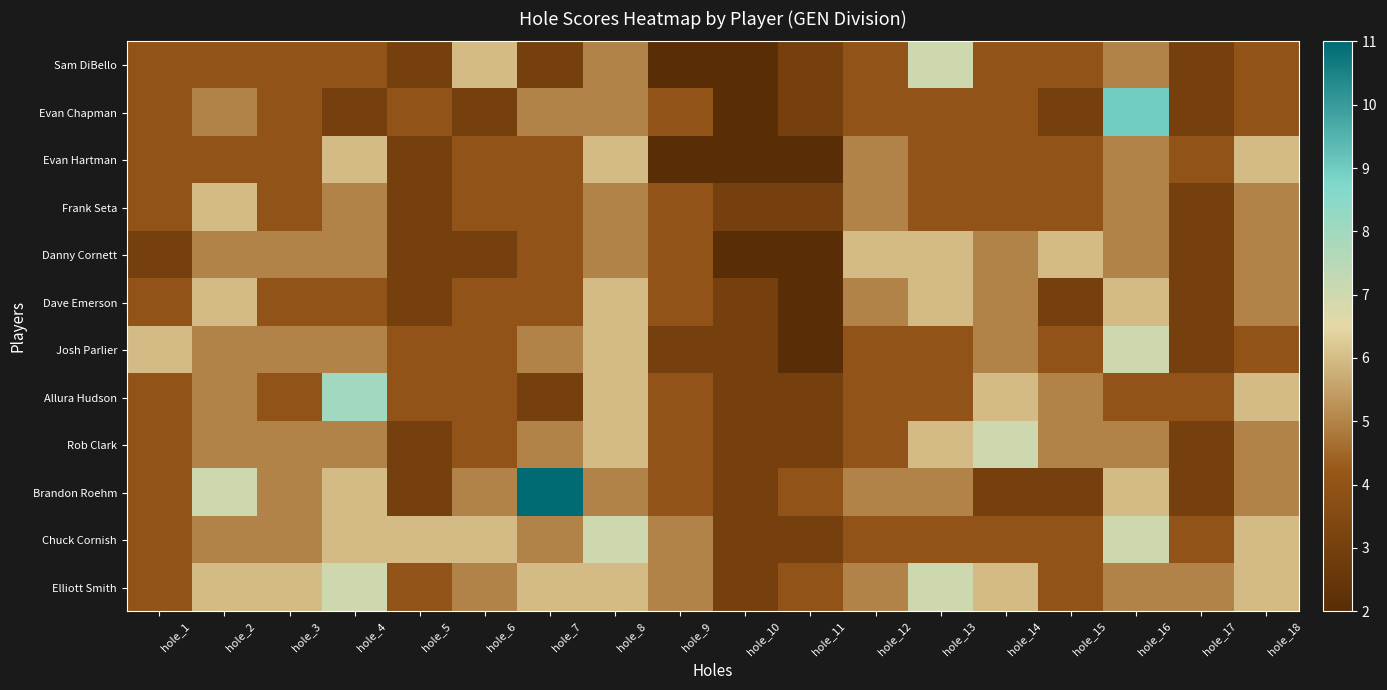

At how many categories does at least one series exceed 7?

3